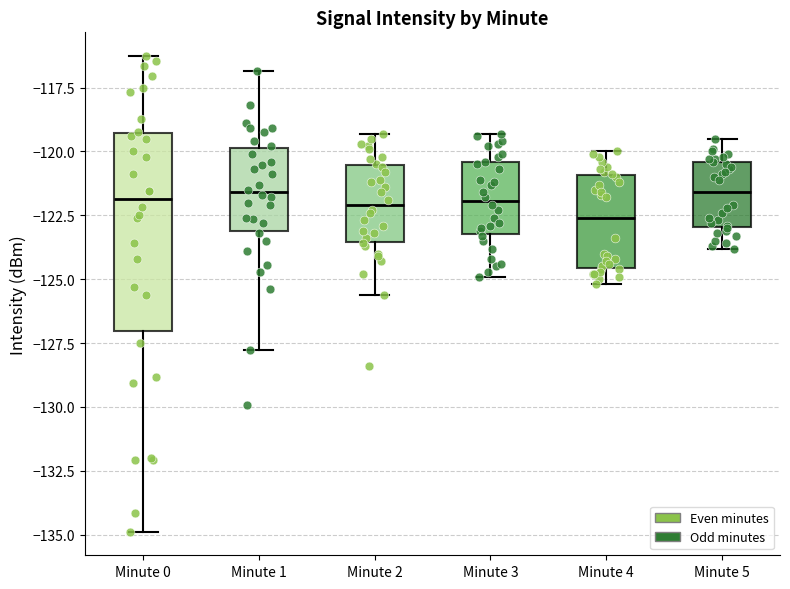

Where is the lower edge of the box for Minute 4 on the y-axis? The values are not printed on the chart, so give them approximately, as read against the axis.

-124.5